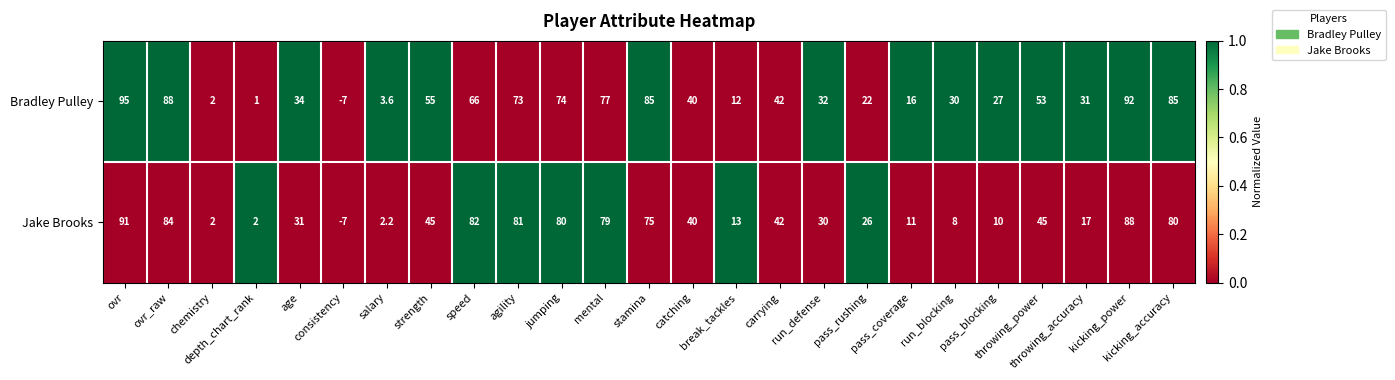

At which category is the sum across all series the highest?

ovr